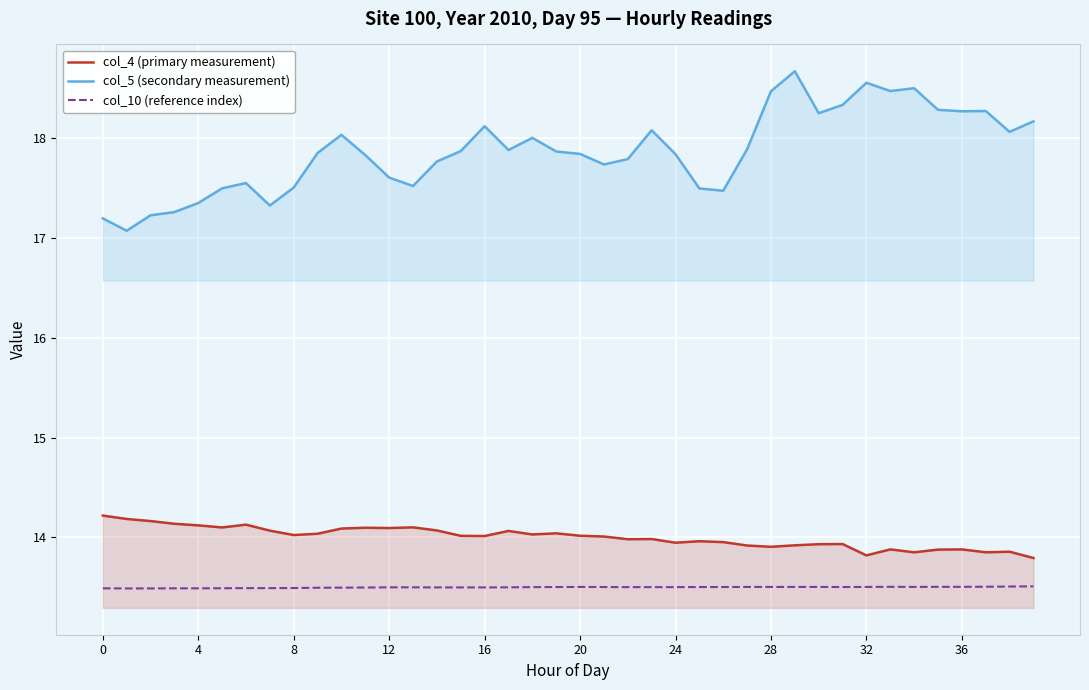

How many data points does each series have?

40